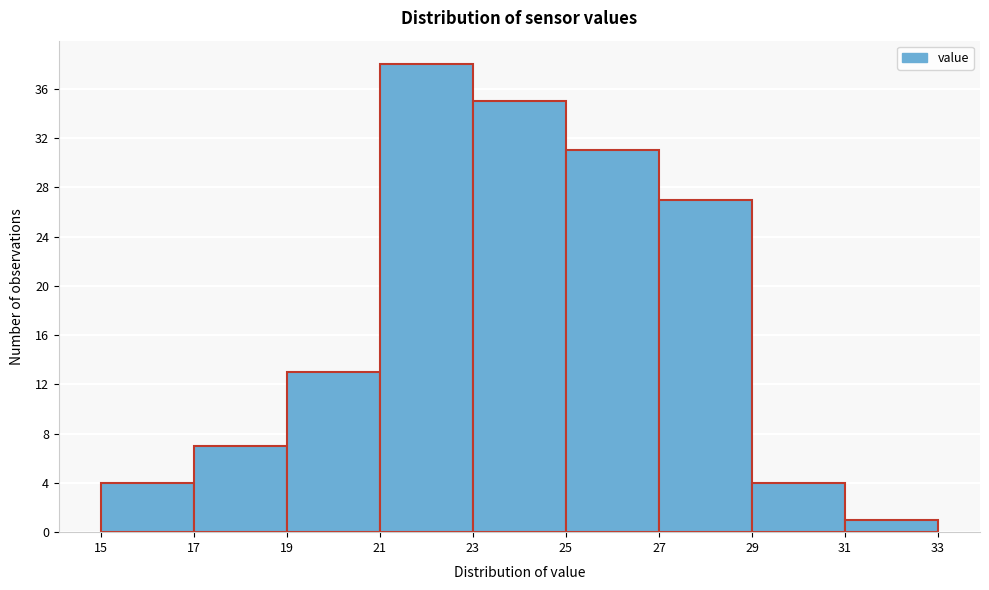

How tall is the bar that spans 27 to 29 on the x-axis? The values are not printed on the chart, so give them approximately, as read against the axis.

27